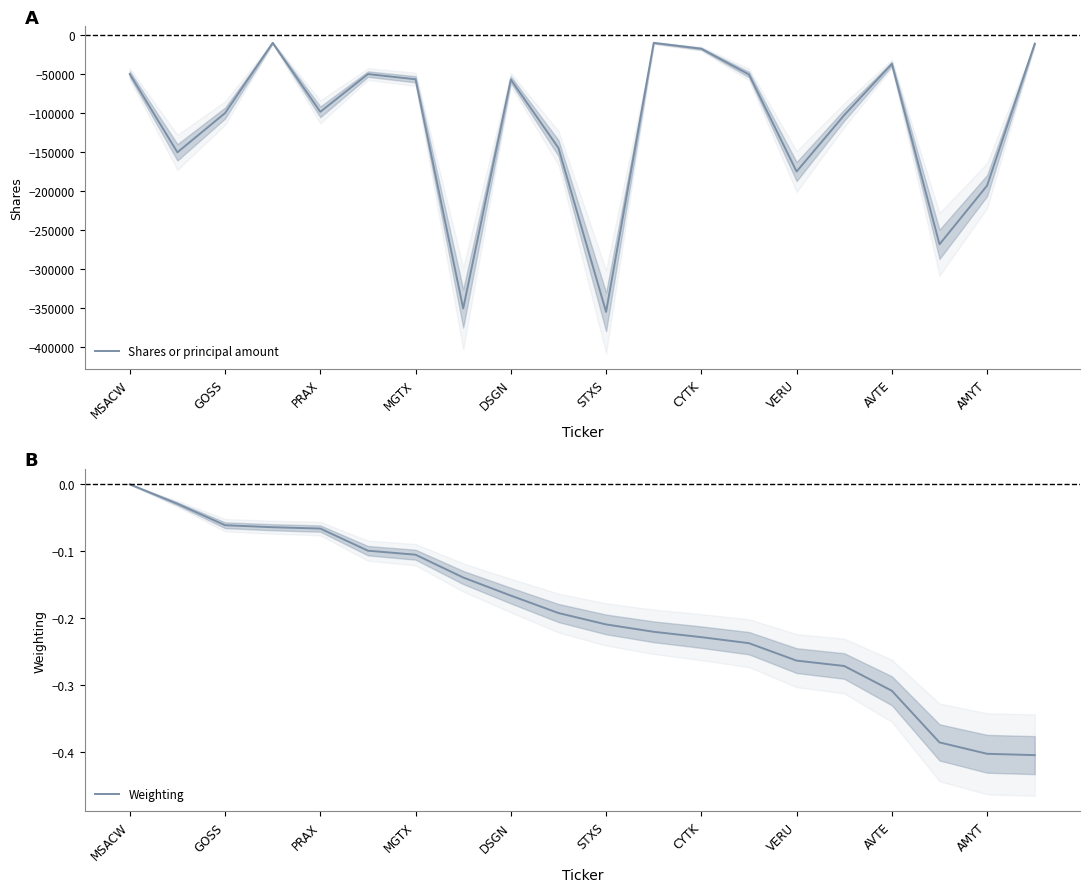

What is the lowest value of the Shares or principal amount series?

-354925